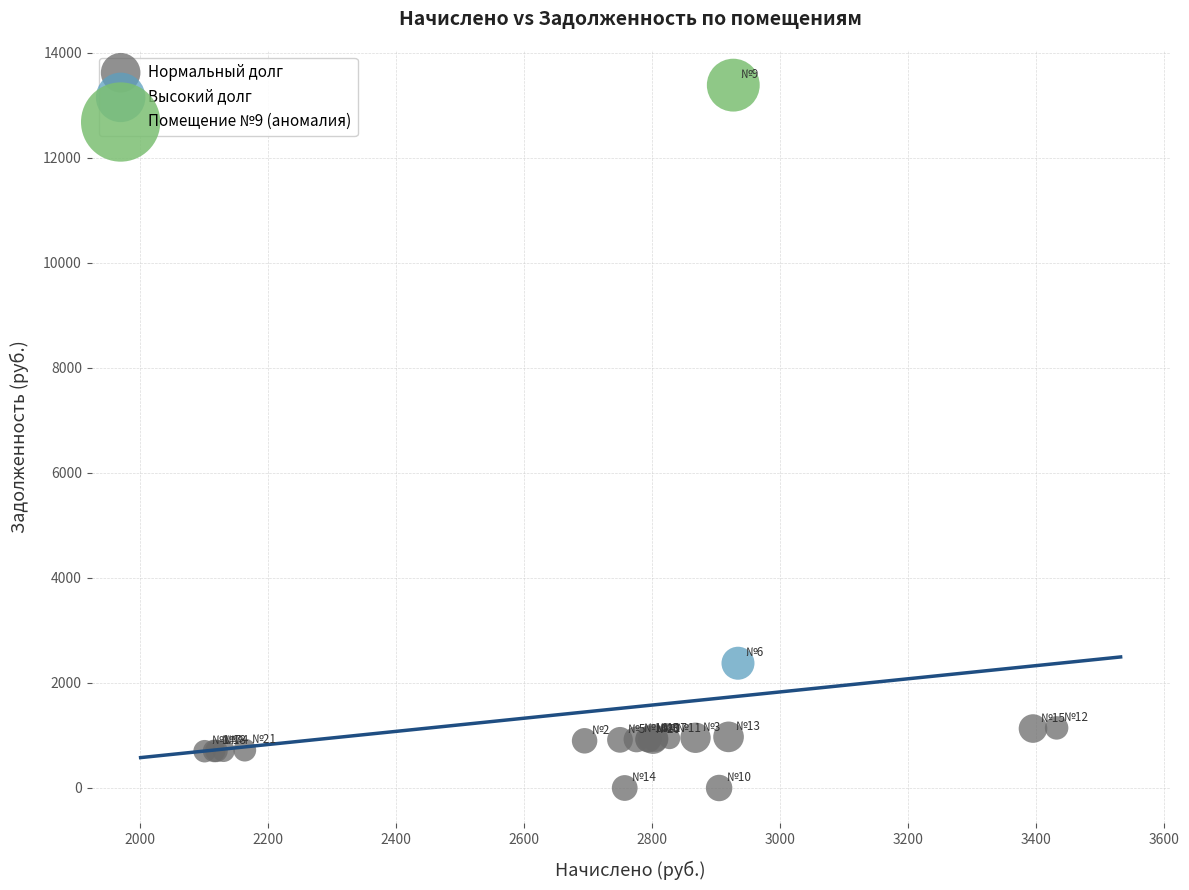

What are all the series names shown in the legend?

Нормальный долг, Высокий долг, Помещение №9 (аномалия)